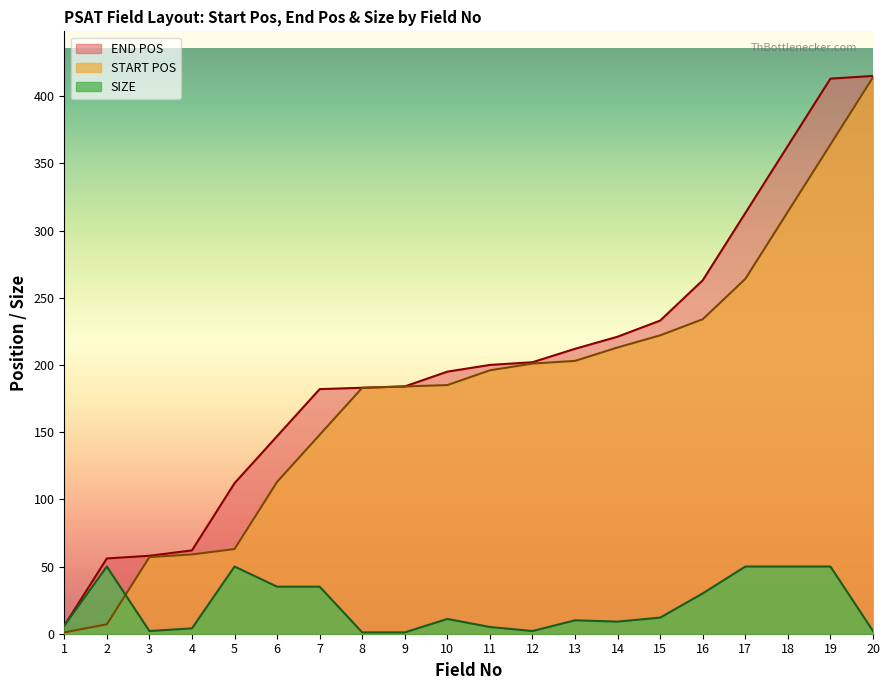

What is the greatest value displayed?

415